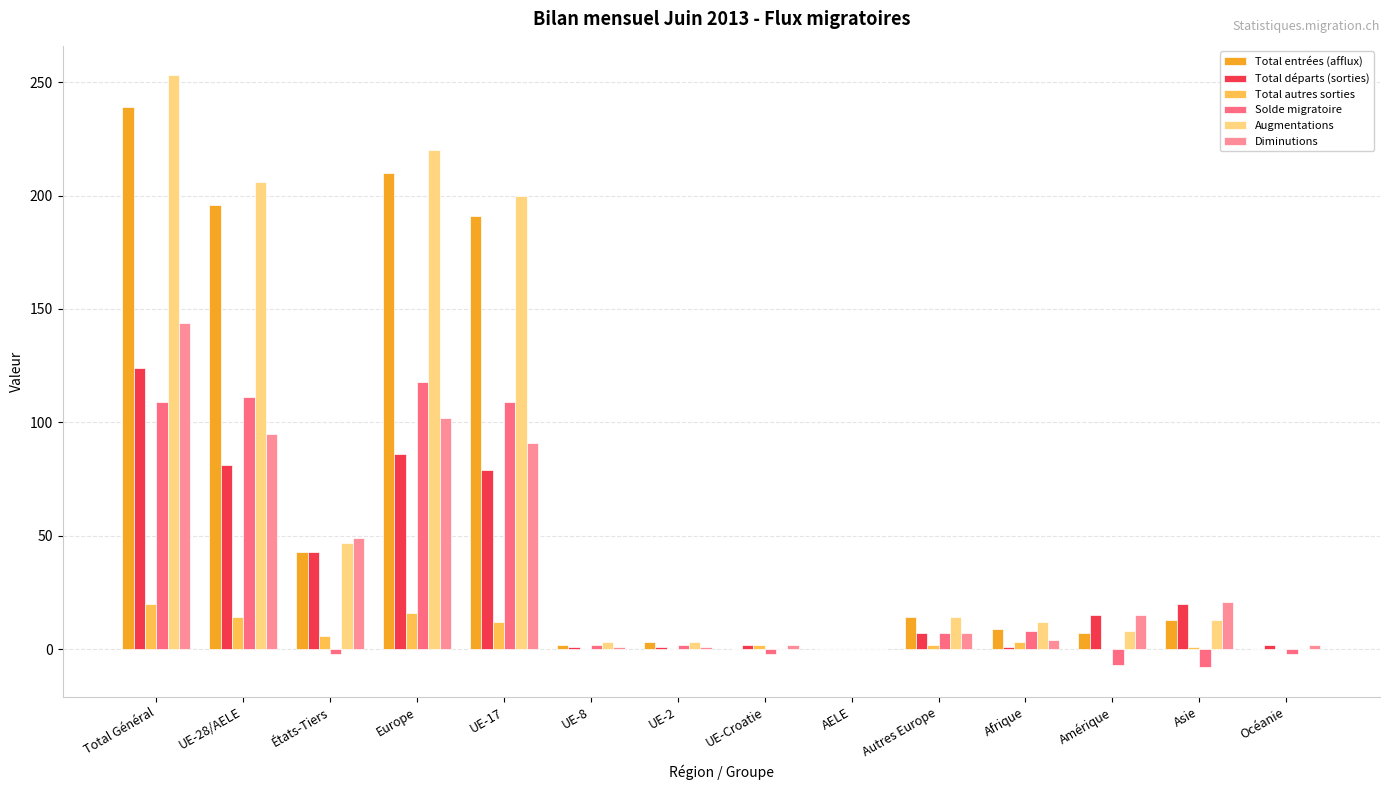

What is the difference between the Diminutions values at Asie and Amérique?

6